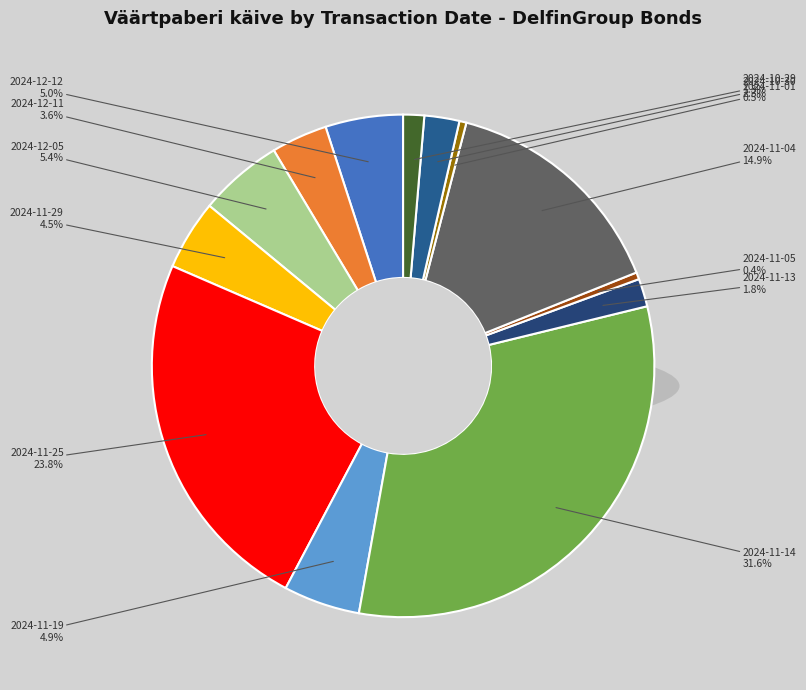

Does 2024-11-05 represent more than half of the total?

No